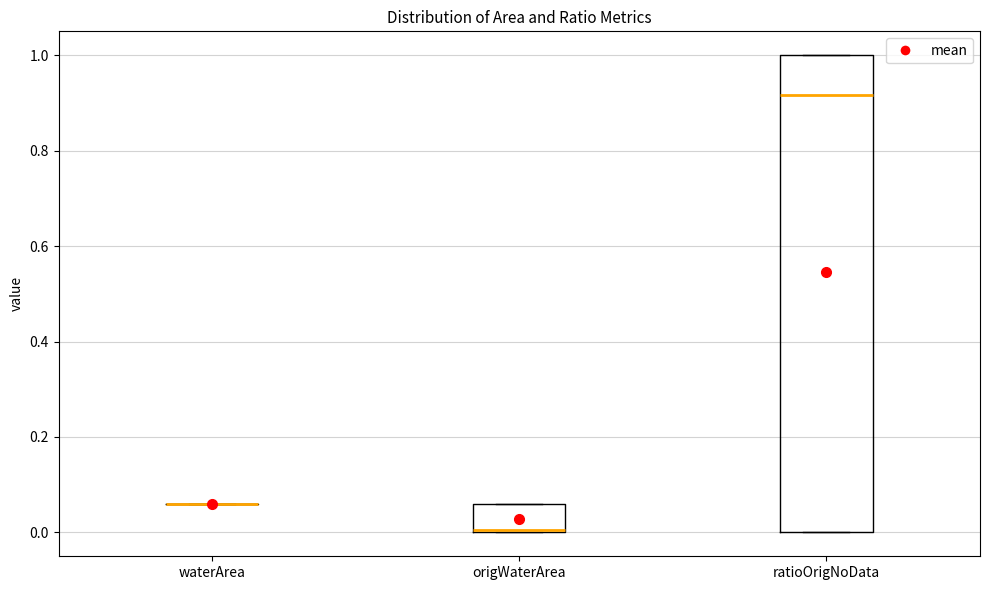

Reading left to right, transcribe this box plot: for each box, give where its median line is, the range the box spans, and where its two whiskers end, as read against the y-axis. The values are not printed on the chart, so give them approximately, as read against the axis.

waterArea: box collapsed to a line at 0.06, whiskers 0.06 to 0.06
origWaterArea: median 0.00, box 0.00 to 0.06, whiskers 0.00 to 0.06
ratioOrigNoData: median 0.92, box 0.00 to 1.00, whiskers 0.00 to 1.00